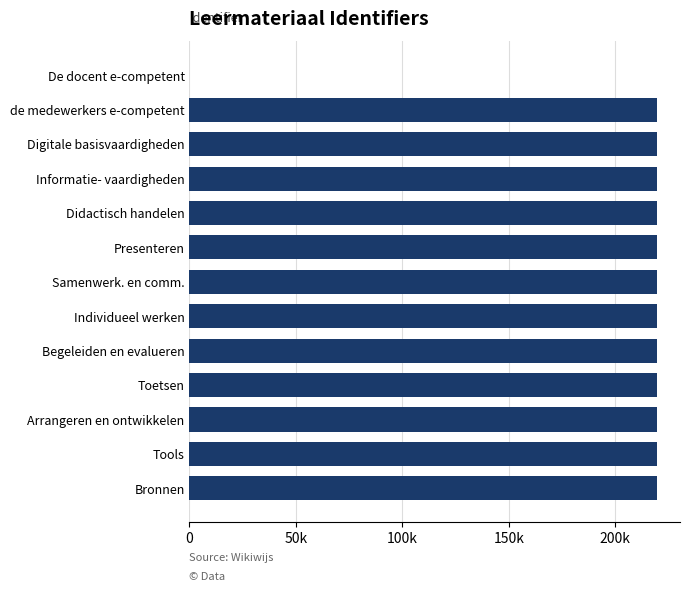

Are the bars horizontal?

Yes